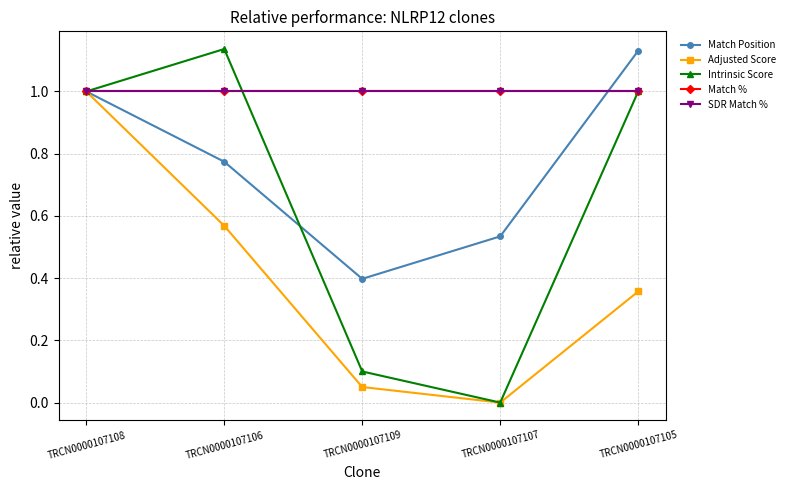

What position from the left is TRCN0000107107?

4